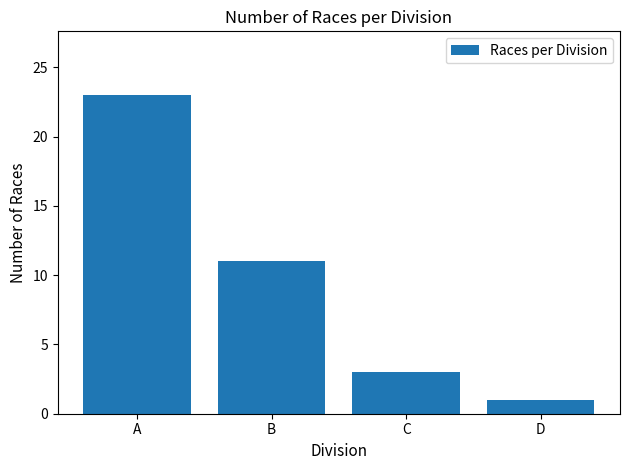

List the labels in order of value, smallest first.

D, C, B, A